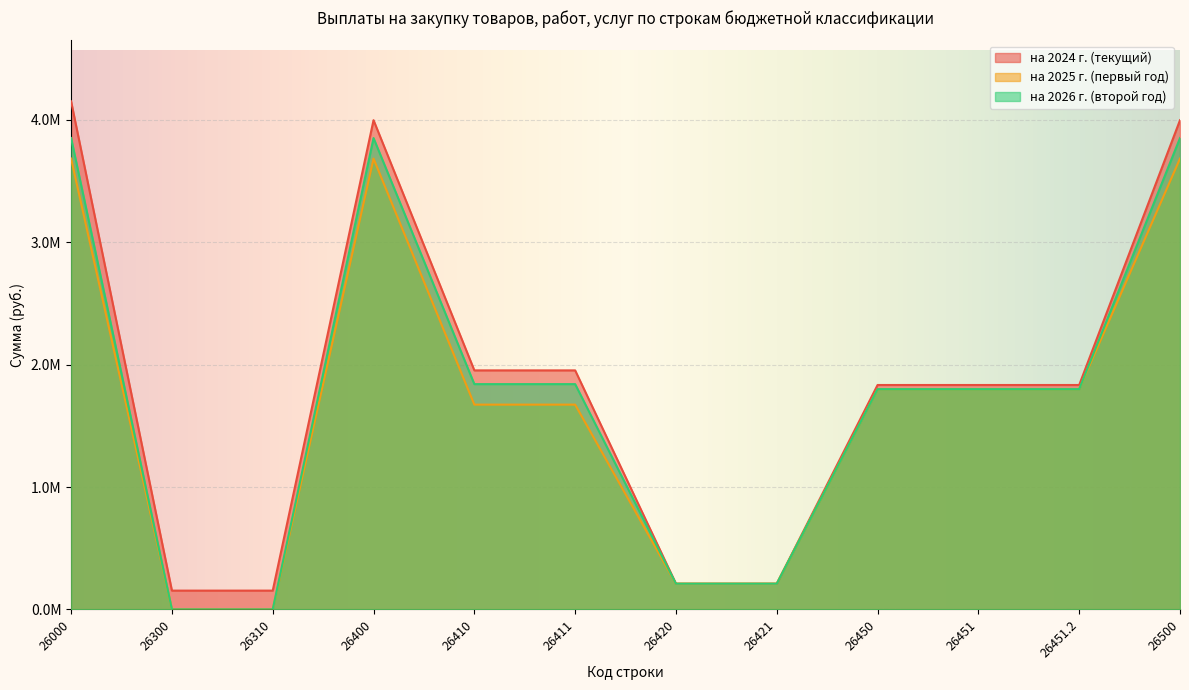

True or false: на 2026 г. (второй год) has more than 1 points higher than both neighbors.

False